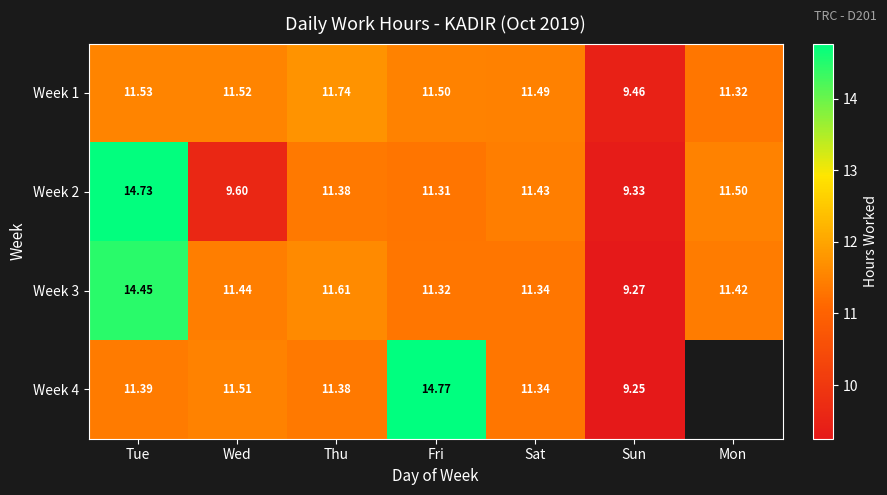

What is the difference between the highest and lowest values at Thu?

0.4